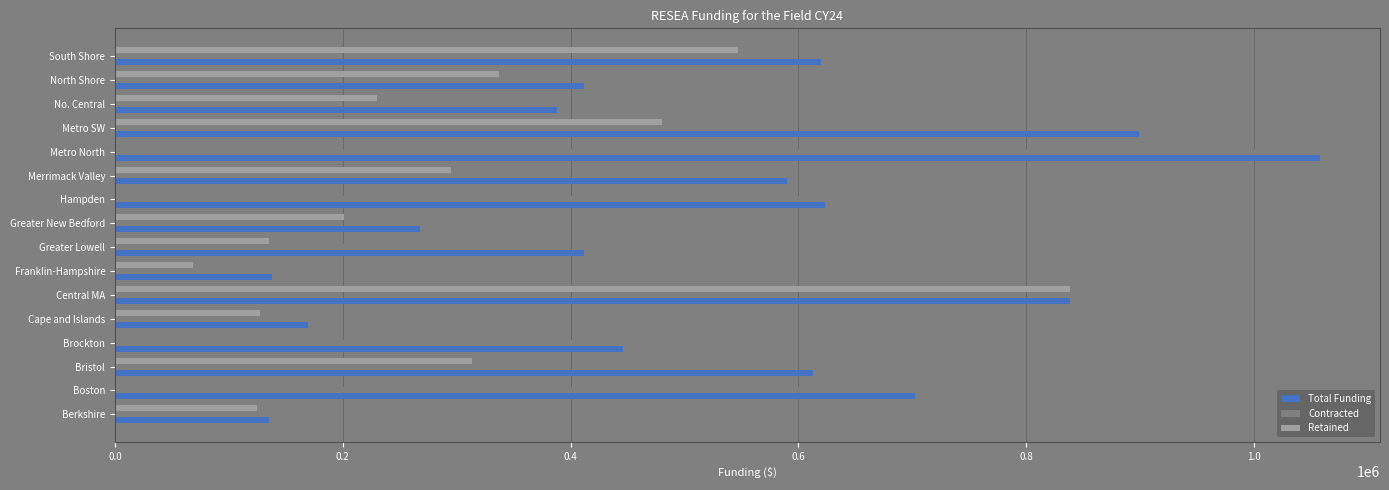

What is the average value of the Total Funding series?

519426.4